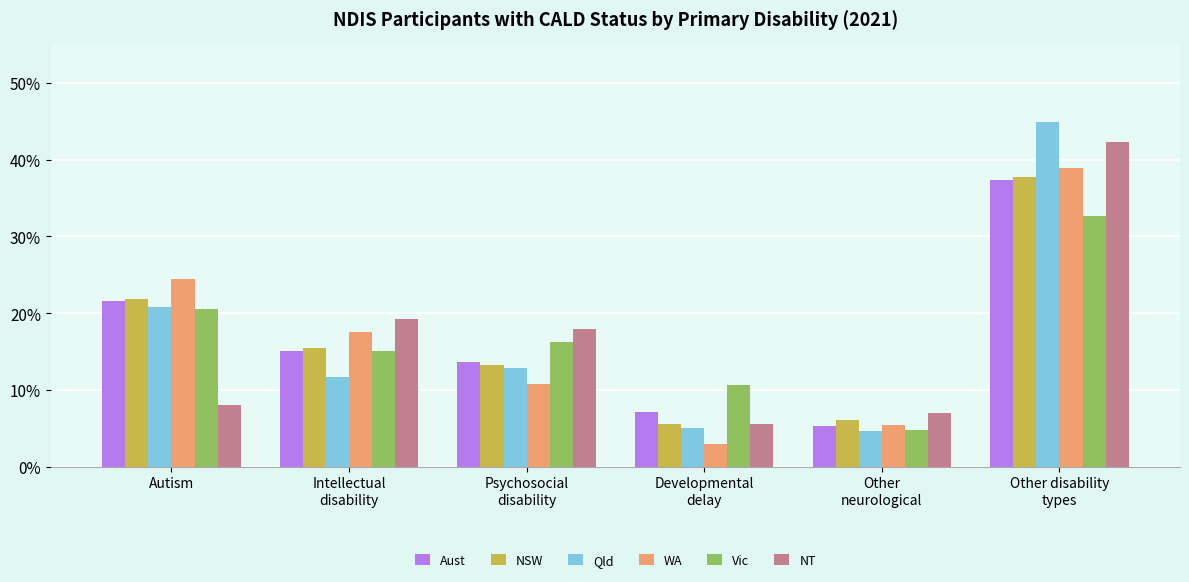

Between Autism and Other
neurological, which series saw the biggest shift?

WA